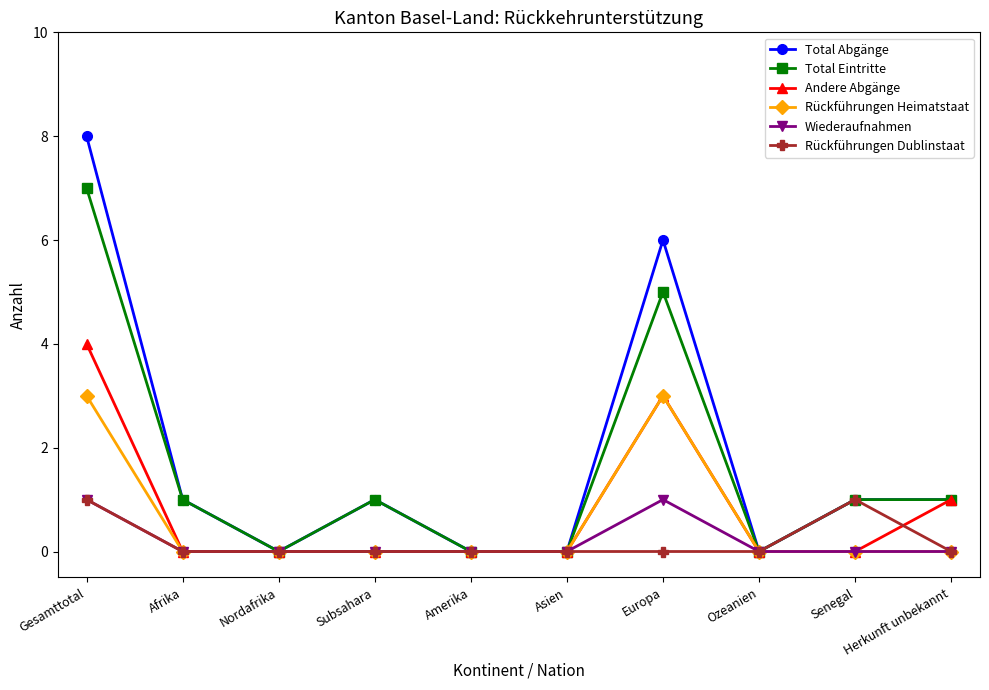

Between Amerika and Europa, which series saw the biggest shift?

Total Abgänge